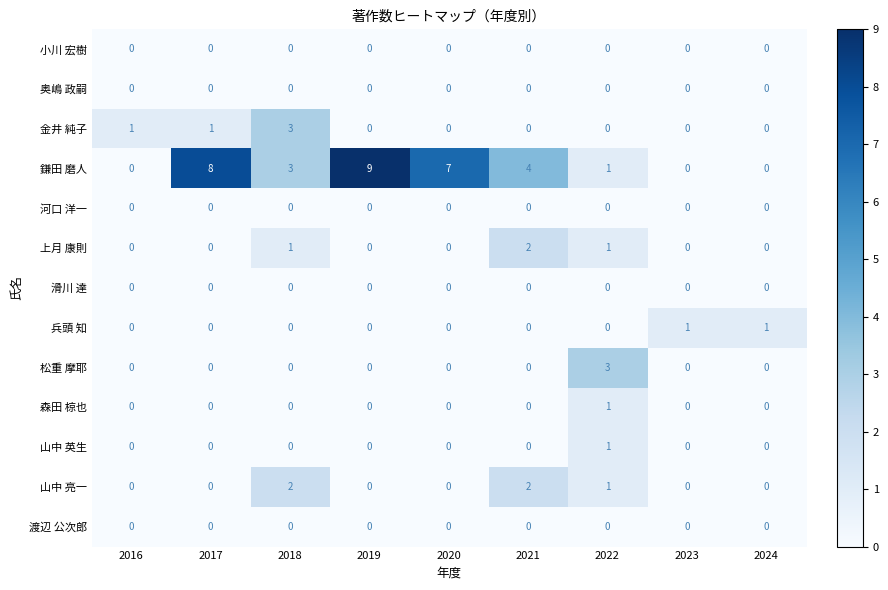

The 上月 康則 series shows -1 at 2023. True or false?

False